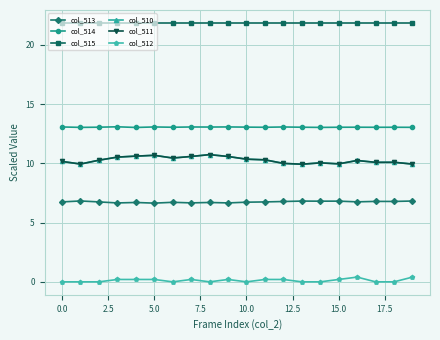

What is the value of the col_515 point at the 10th from the left?

21.8